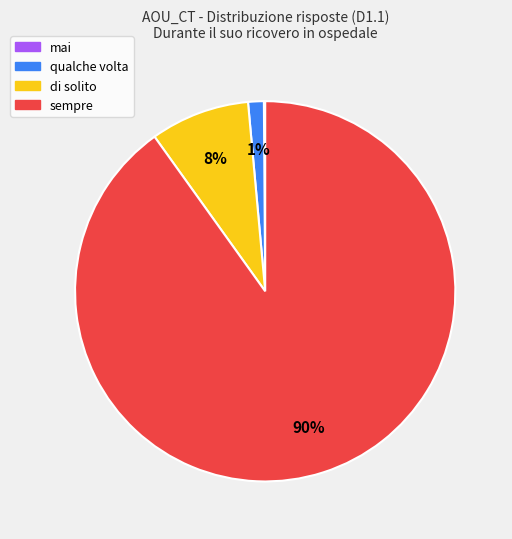

Does any single category account for the majority?

Yes